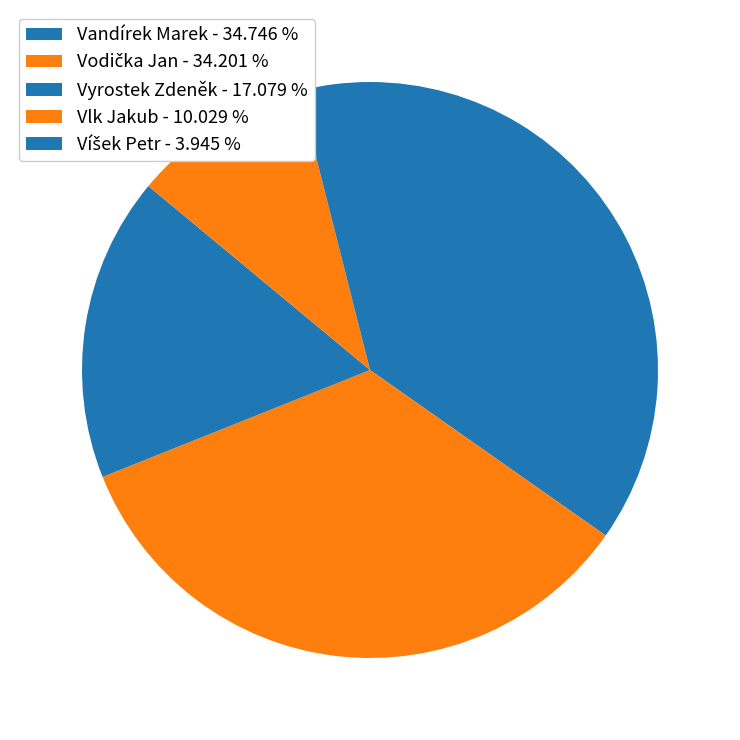

How many slices are in this pie chart?

5